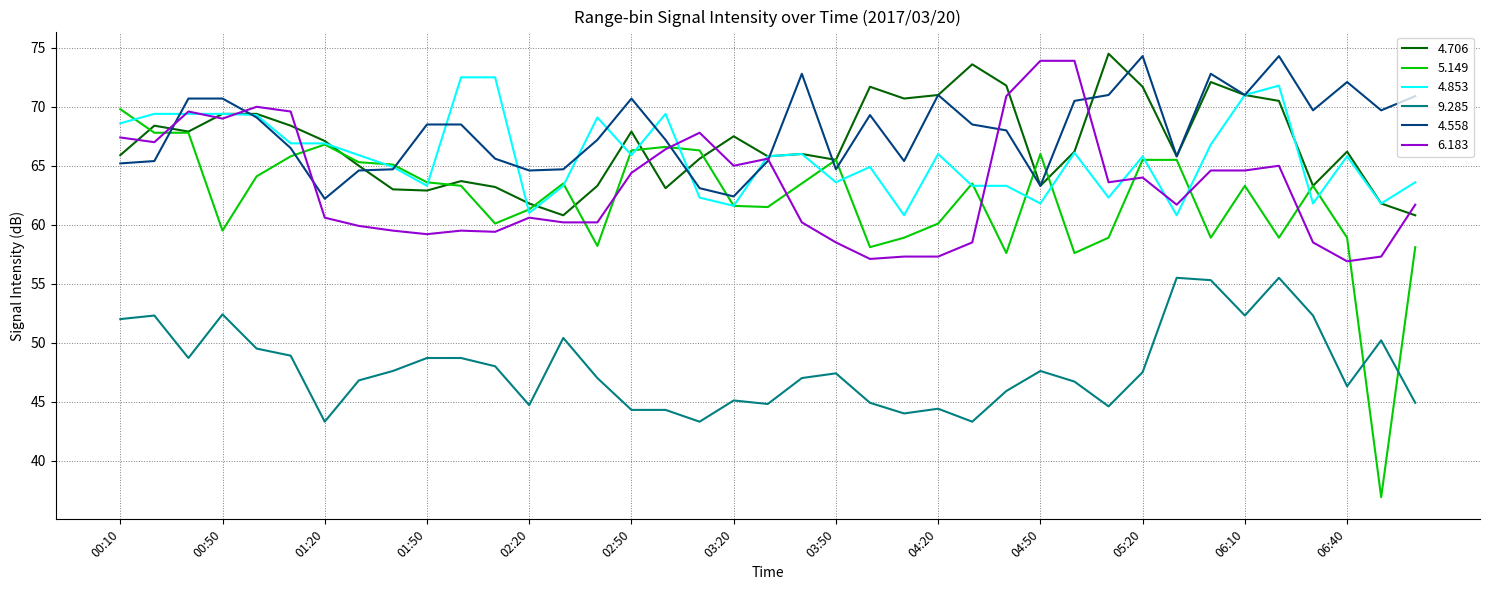

What is the greatest value displayed?

74.5